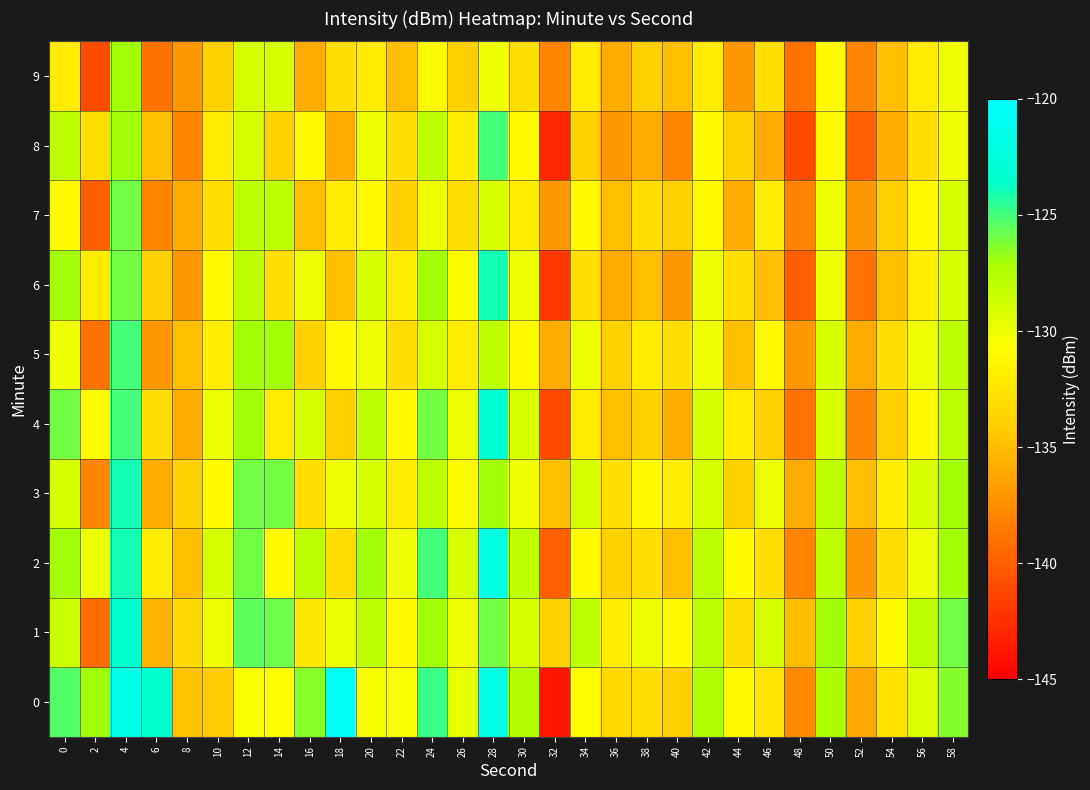

At which category does the chart reach its minimum across all series?

32